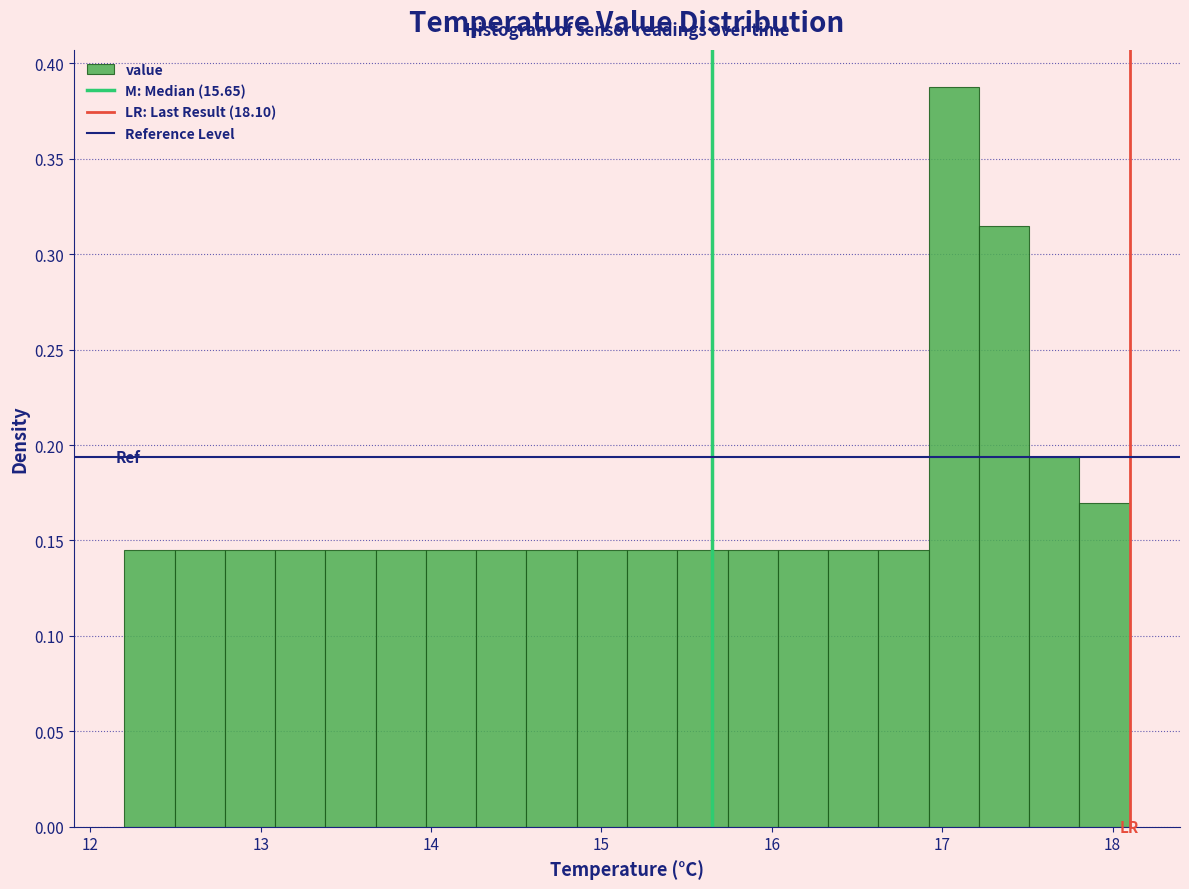

Read against the x-axis, roughly where is the centre of the tallest bar?

17.1